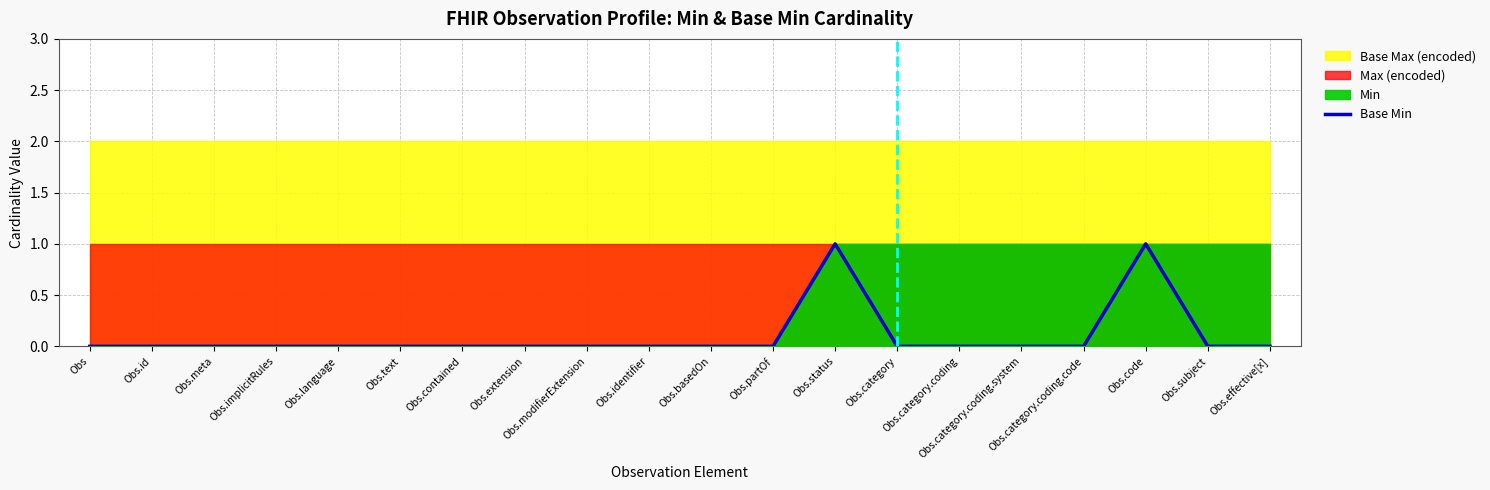

What value does the data have at Obs.status?

1